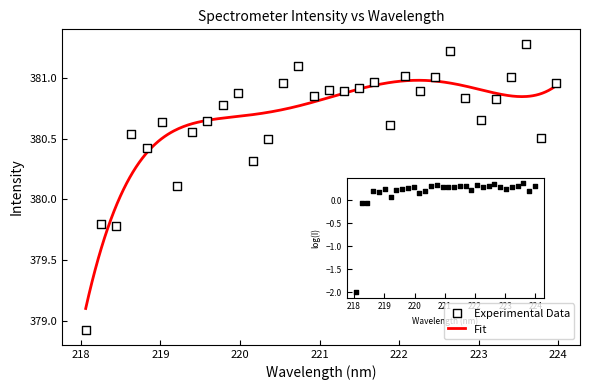

Which has a higher value, 219.589 or 218.2508?

219.589